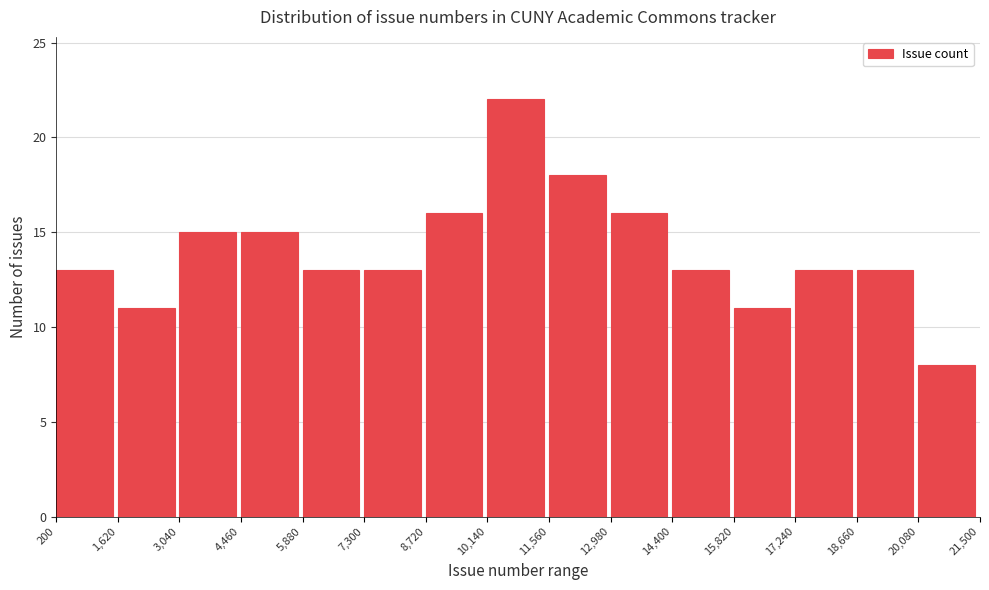

What is the height of the bar covering 17,240 to 18,660 on the x-axis? The values are not printed on the chart, so give them approximately, as read against the axis.

13